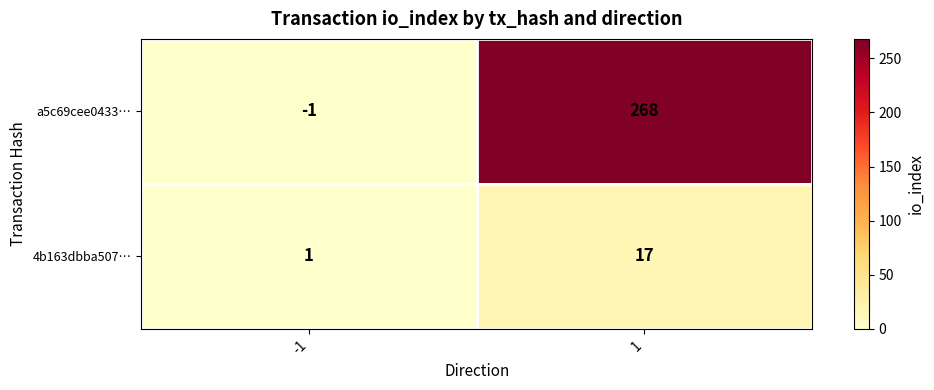

What is the difference between the a5c69cee0433… values at -1 and 1?

269